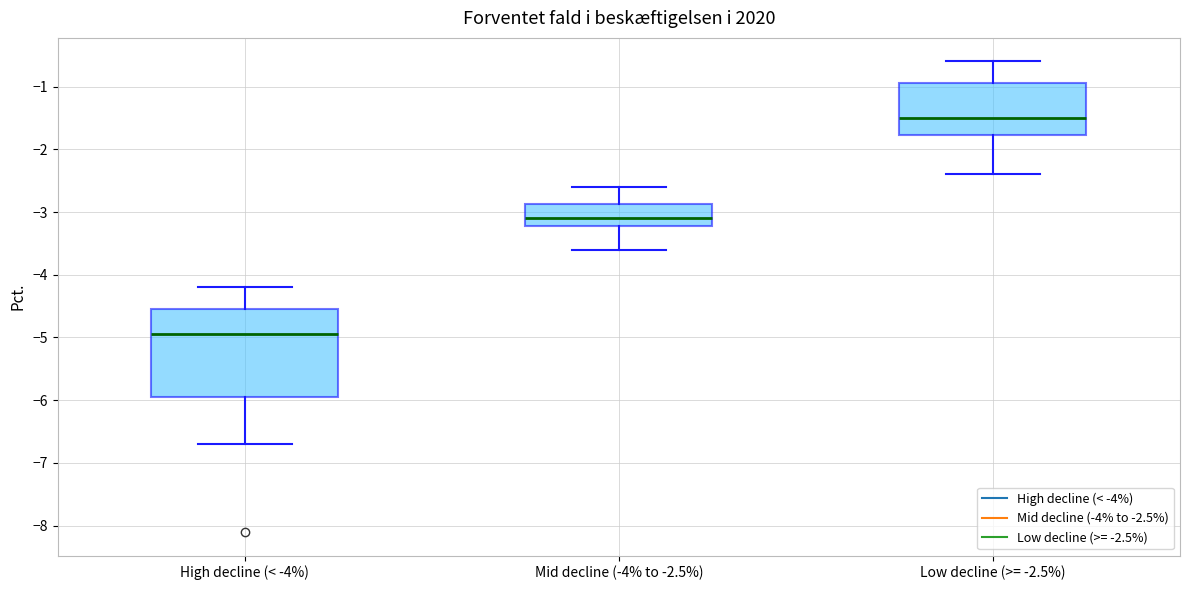

Reading left to right, transcribe this box plot: for each box, give where its median line is, the range the box spans, and where its two whiskers end, as read against the y-axis. The values are not printed on the chart, so give them approximately, as read against the axis.

High decline (< -4%): median -4.9, box -5.9 to -4.5, whiskers -6.7 to -4.2
Mid decline (-4% to -2.5%): median -3.1, box -3.2 to -2.9, whiskers -3.6 to -2.6
Low decline (>= -2.5%): median -1.5, box -1.8 to -0.9, whiskers -2.4 to -0.6